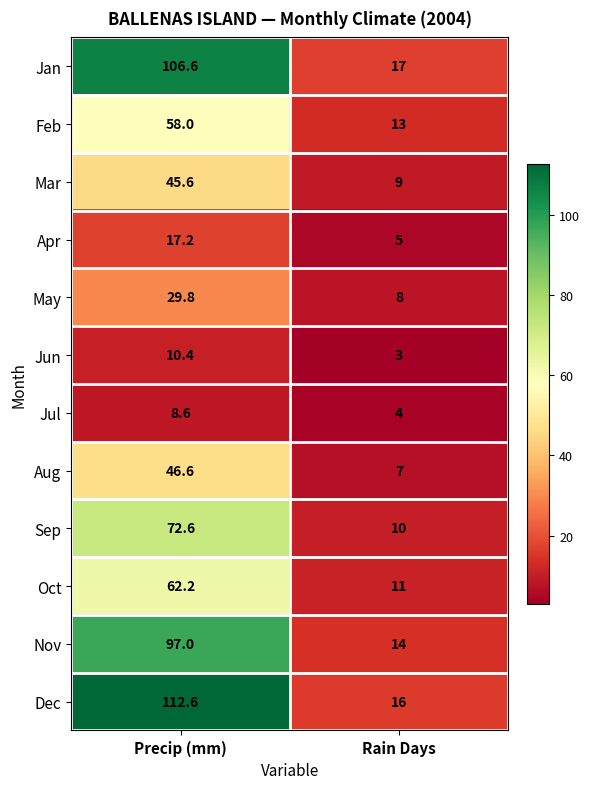

At Precip (mm), list the series in order from smallest to largest.

Jul, Jun, Apr, May, Mar, Aug, Feb, Oct, Sep, Nov, Jan, Dec